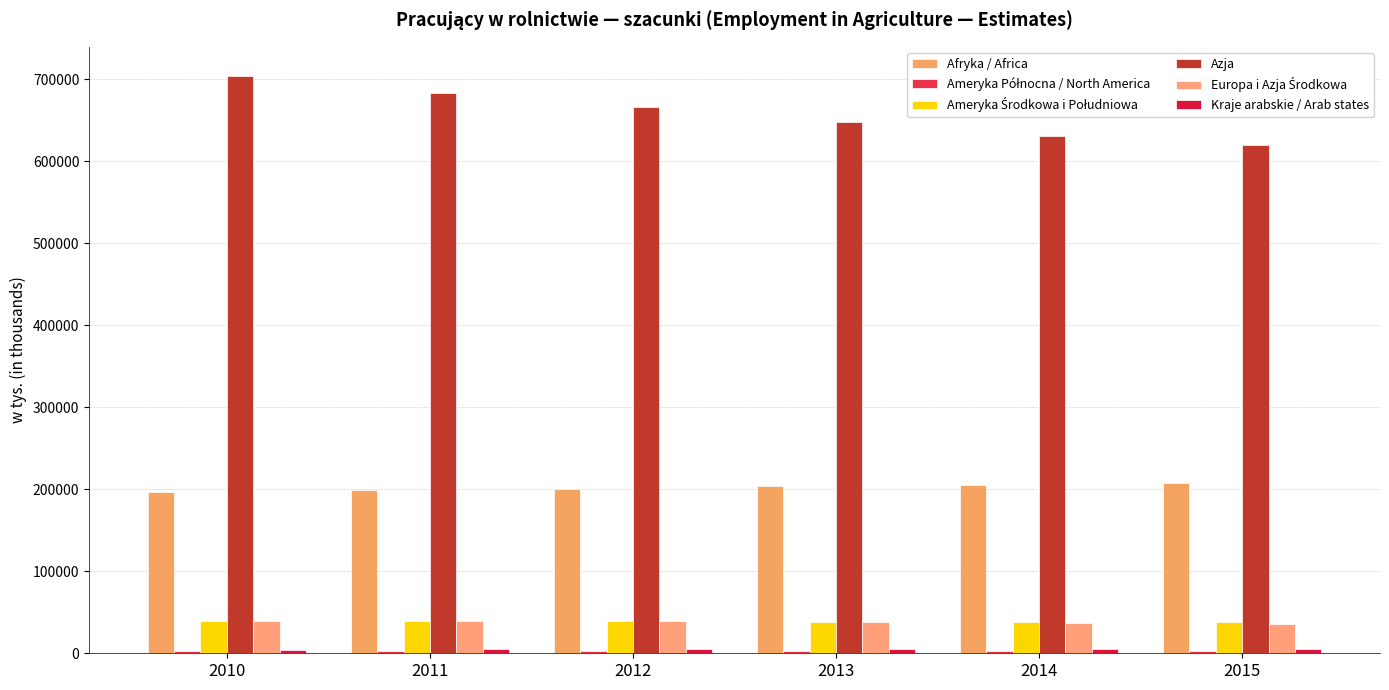

What value does the Ameryka Środkowa i Południowa series have at 2011?

38805.2